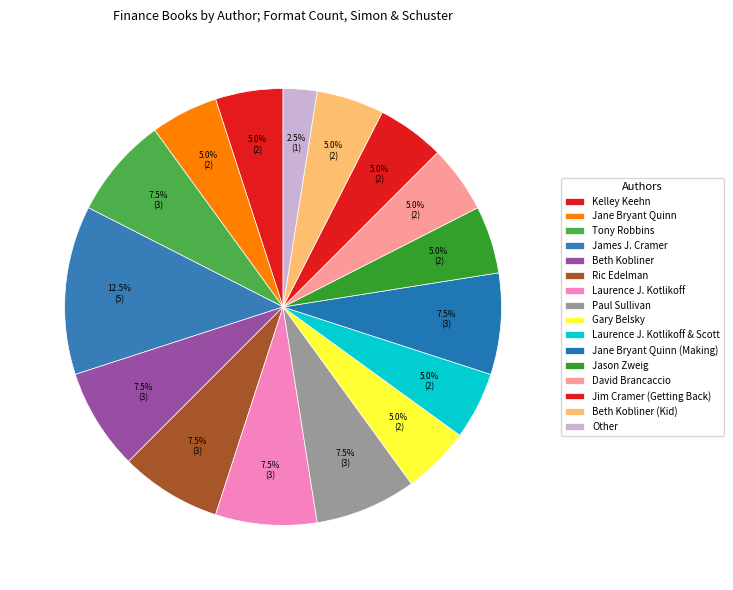

Count the number of slices in the pie.

16